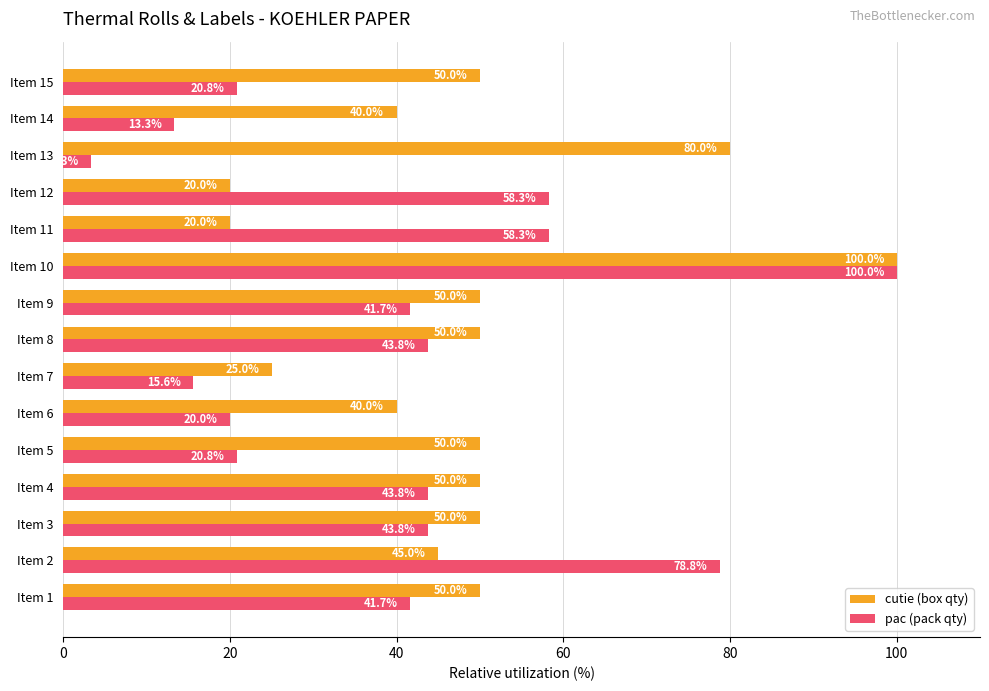

At Item 15, list the series in order from smallest to largest.

pac (pack qty), cutie (box qty)